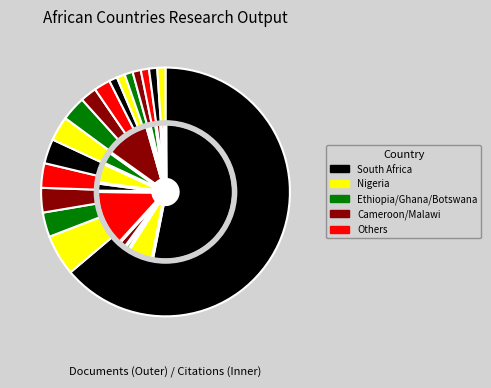

Combined, do 2 and 7 account for over 50%?

No